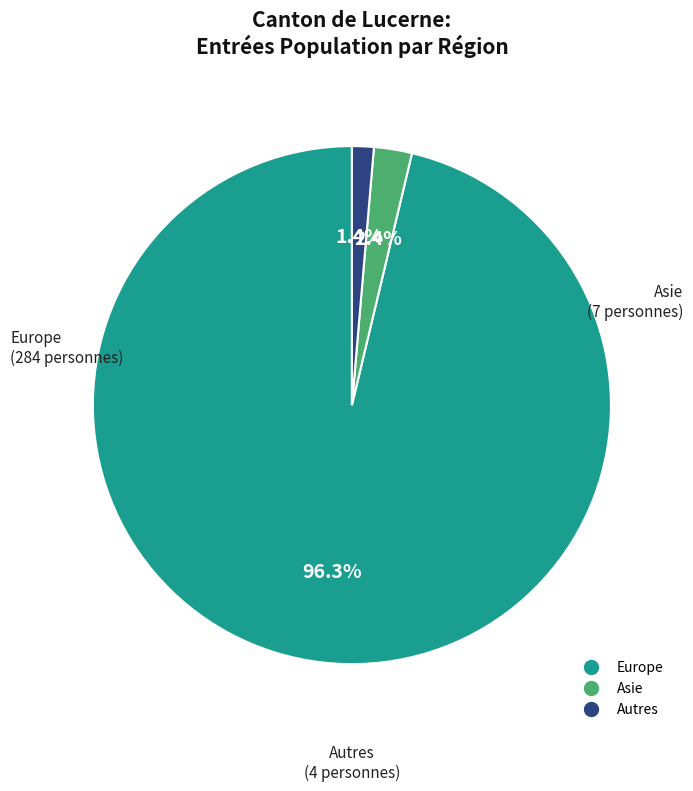

Is there a majority slice in this chart?

Yes